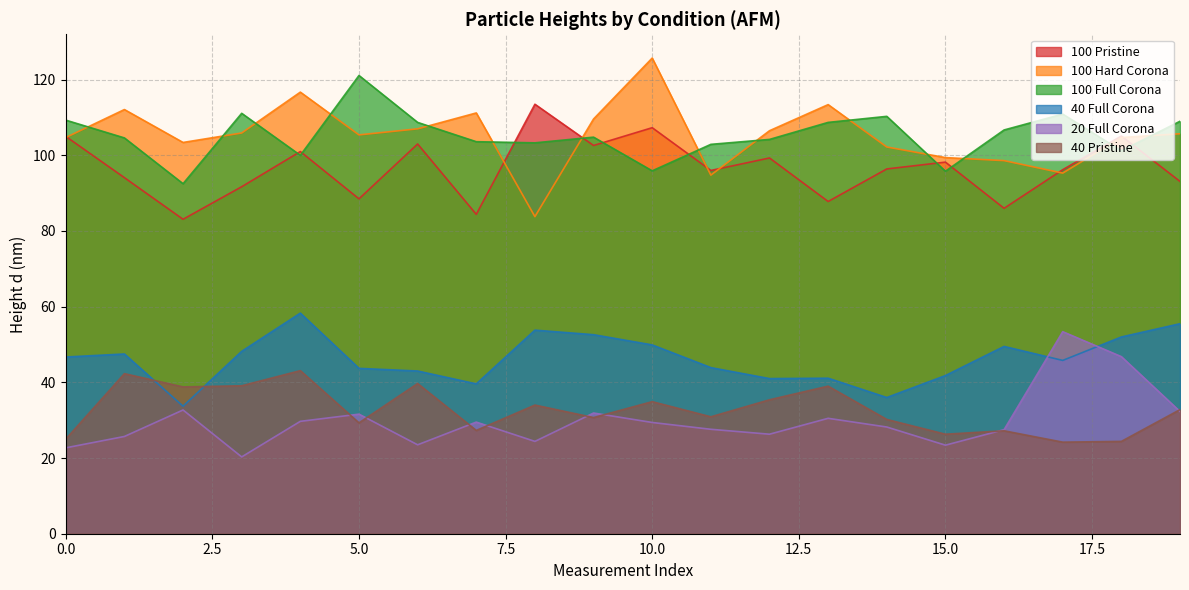

Rank the series at 18 from highest to lowest value.

100 Pristine, 100 Hard Corona, 100 Full Corona, 40 Full Corona, 20 Full Corona, 40 Pristine